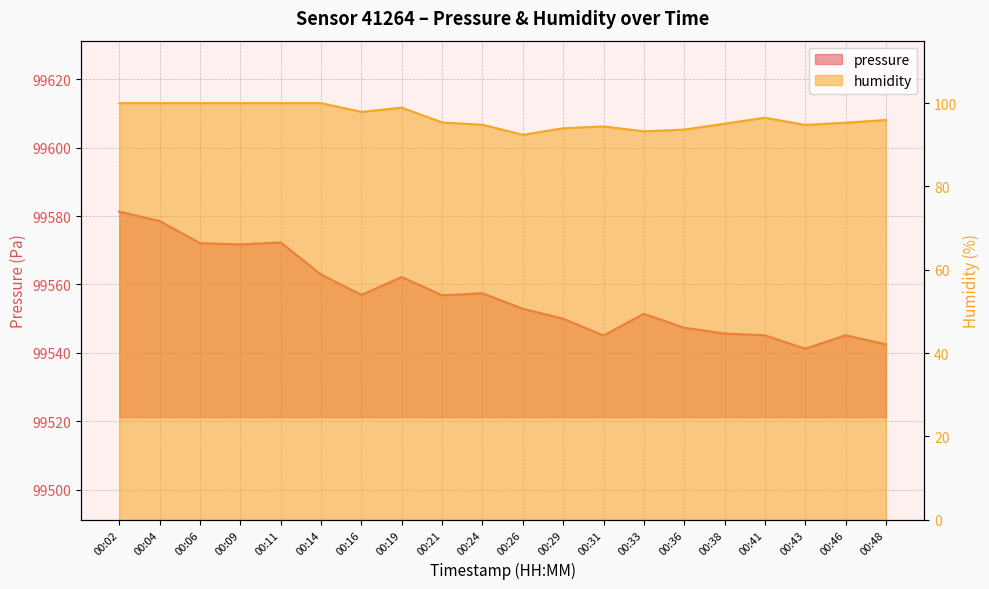

Reading left to right, what are all the values shown in this chart?

pressure: 00:02=99581.3	00:04=99578.5	00:06=99572.1	00:09=99571.7	00:11=99572.3	00:14=99562.9	00:16=99556.9	00:19=99562.2	00:21=99556.8	00:24=99557.4	00:26=99552.9	00:29=99550.0	00:31=99545.1	00:33=99551.4	00:36=99547.3	00:38=99545.6	00:41=99545.1	00:43=99541.2	00:46=99545.1	00:48=99542.5
humidity: 00:02=100.0	00:04=100.0	00:06=100.0	00:09=100.0	00:11=100.0	00:14=100.0	00:16=97.9	00:19=98.9	00:21=95.4	00:24=94.8	00:26=92.4	00:29=94.0	00:31=94.4	00:33=93.2	00:36=93.7	00:38=95.1	00:41=96.5	00:43=94.8	00:46=95.3	00:48=96.0